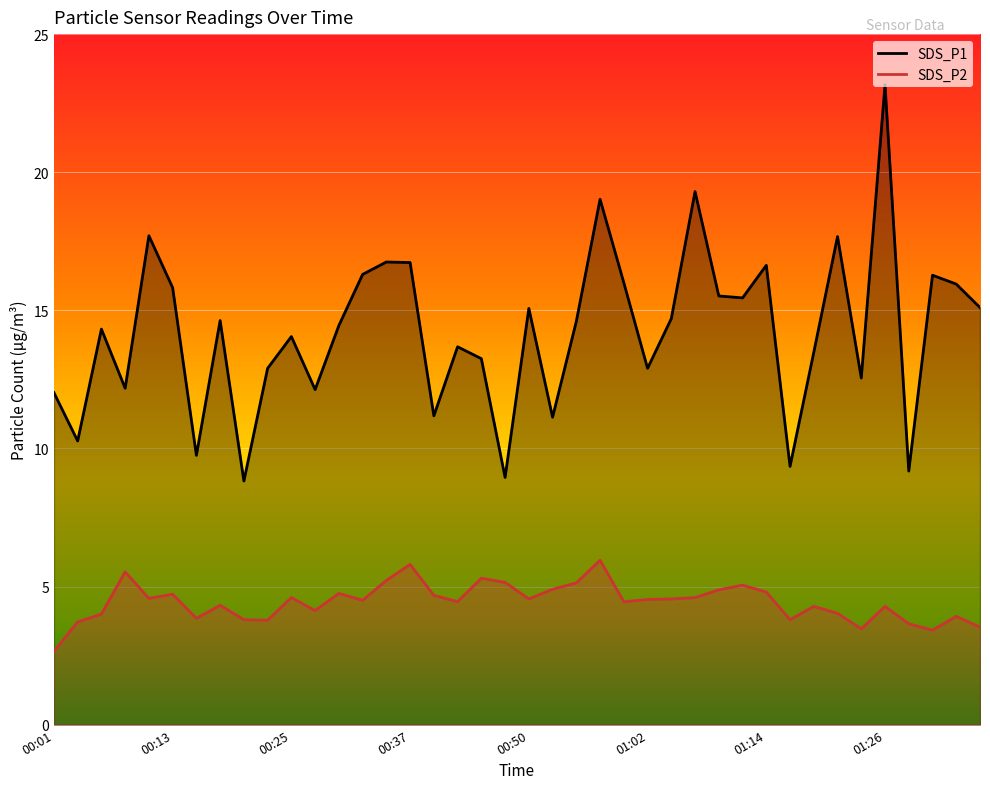

Is the value of SDS_P2 at 01:26 greater than the value of SDS_P1 at 00:35?

No